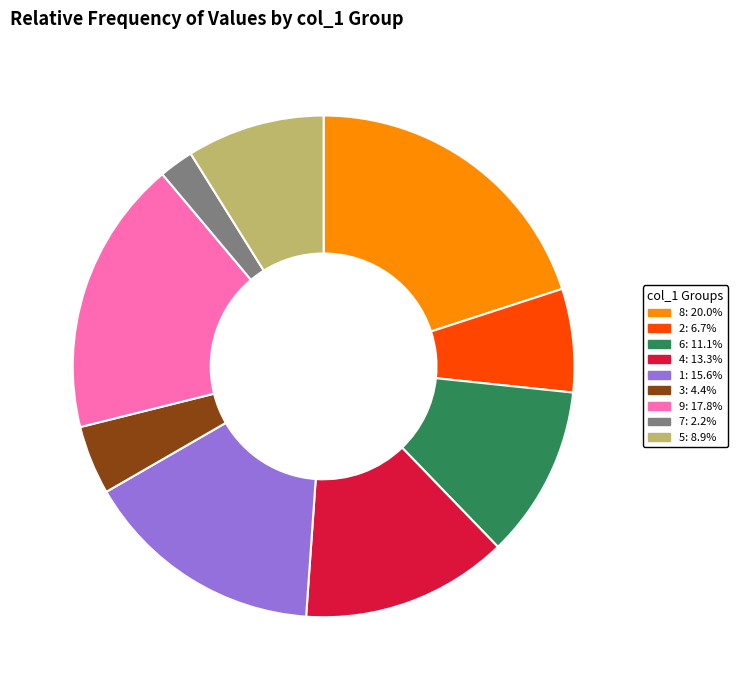

Is there any slice that represents more than half of the pie?

No